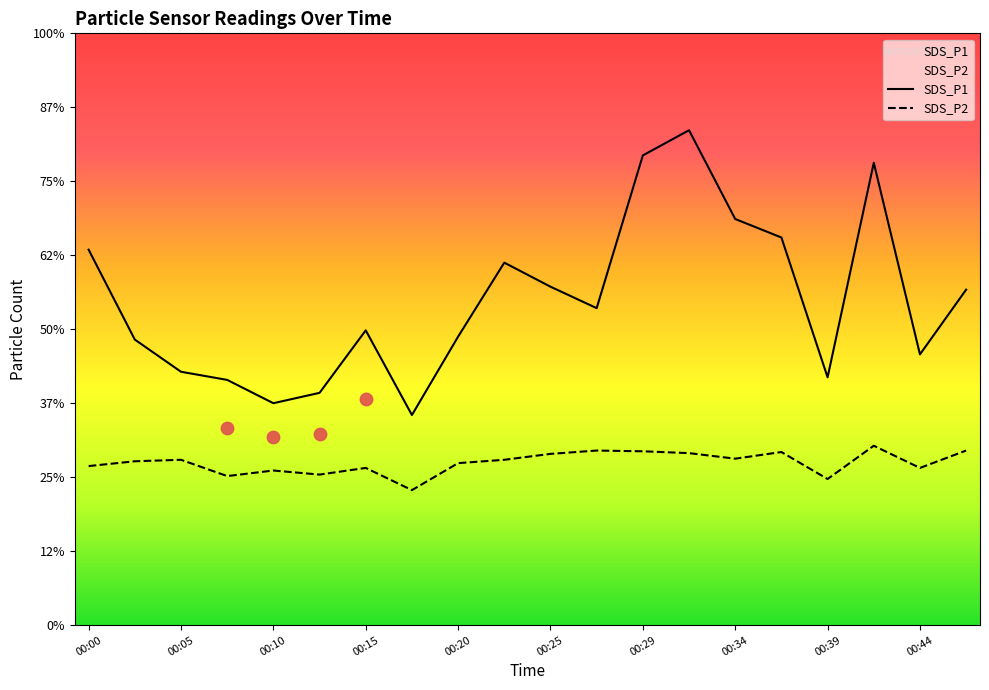

Is the value of SDS_P1 at 00:07 greater than the value of SDS_P2 at 00:15?

Yes